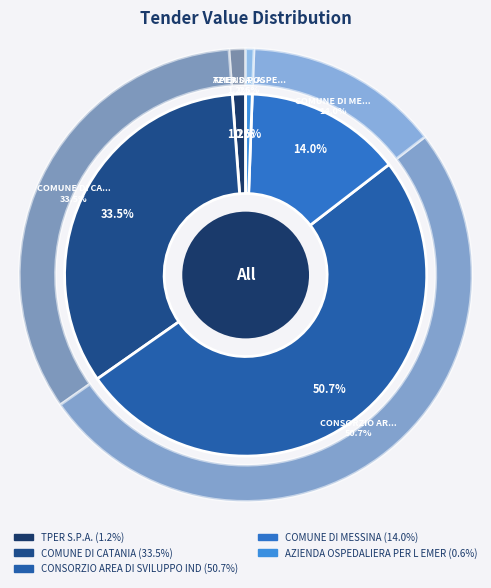

The COMUNE DI CATANIA slice represents 24% of the pie. True or false?

False